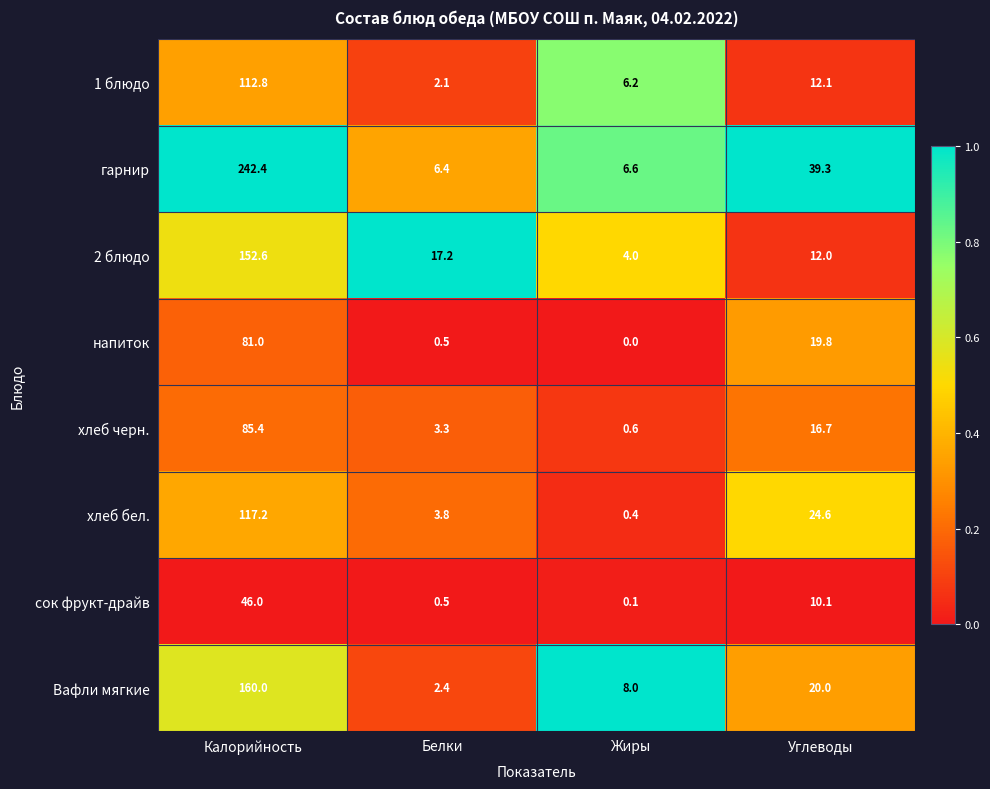

At how many categories does at least one series exceed 0?

4